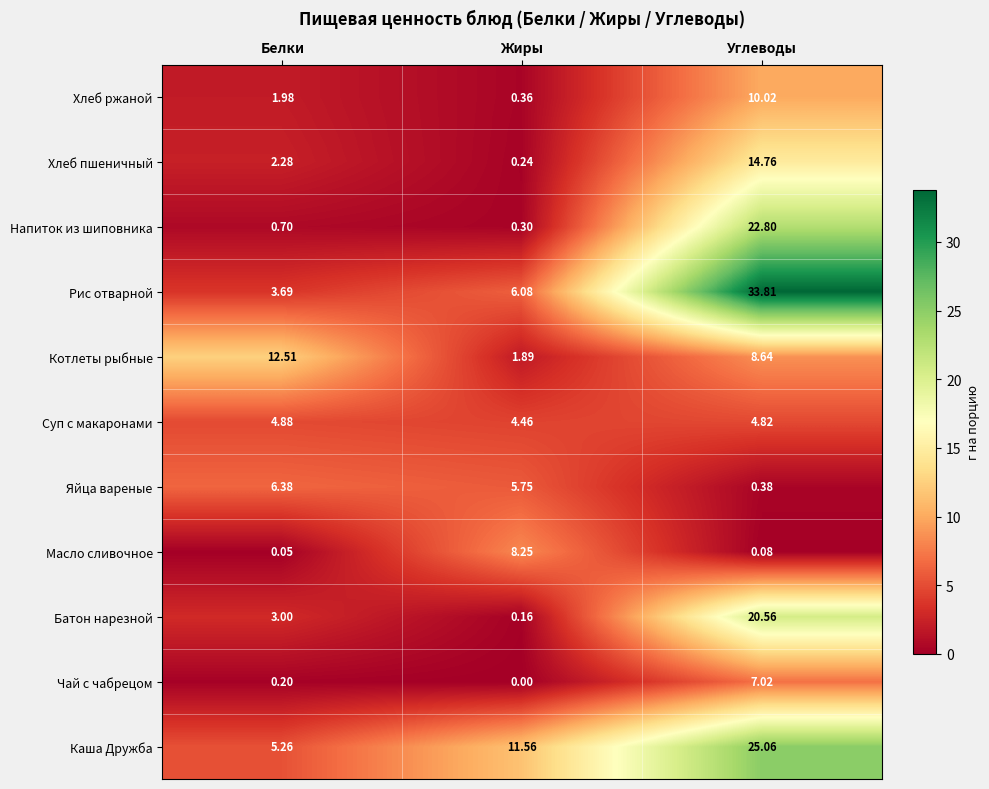

At which category is the sum across all series the highest?

Углеводы